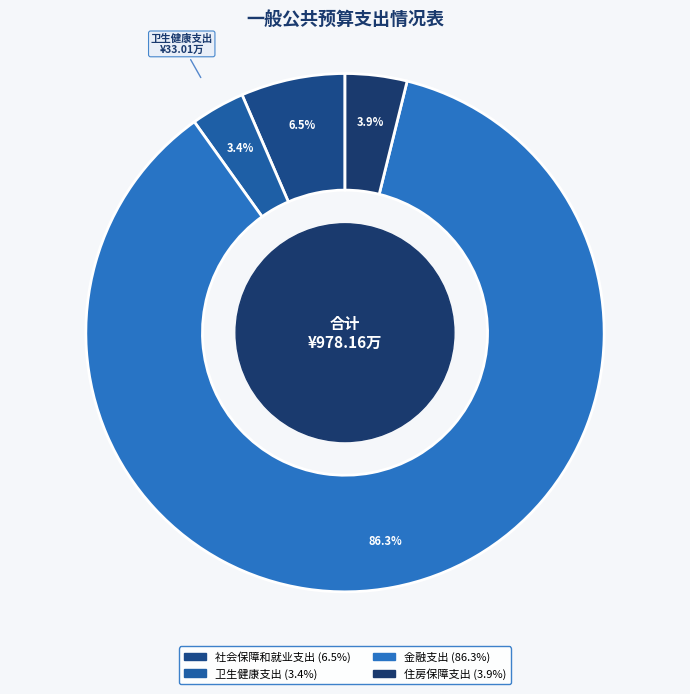

What percentage is the 金融支出 slice, to the nearest percent?

86%